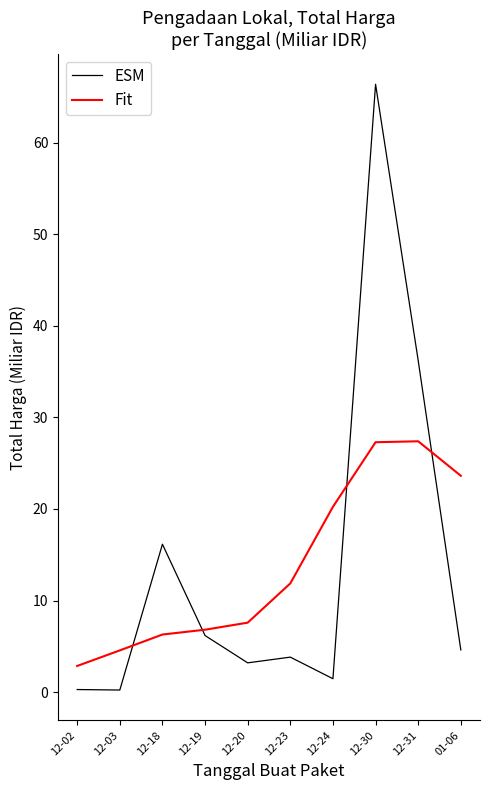

True or false: Fit has more than 2 interior local peaks.

False